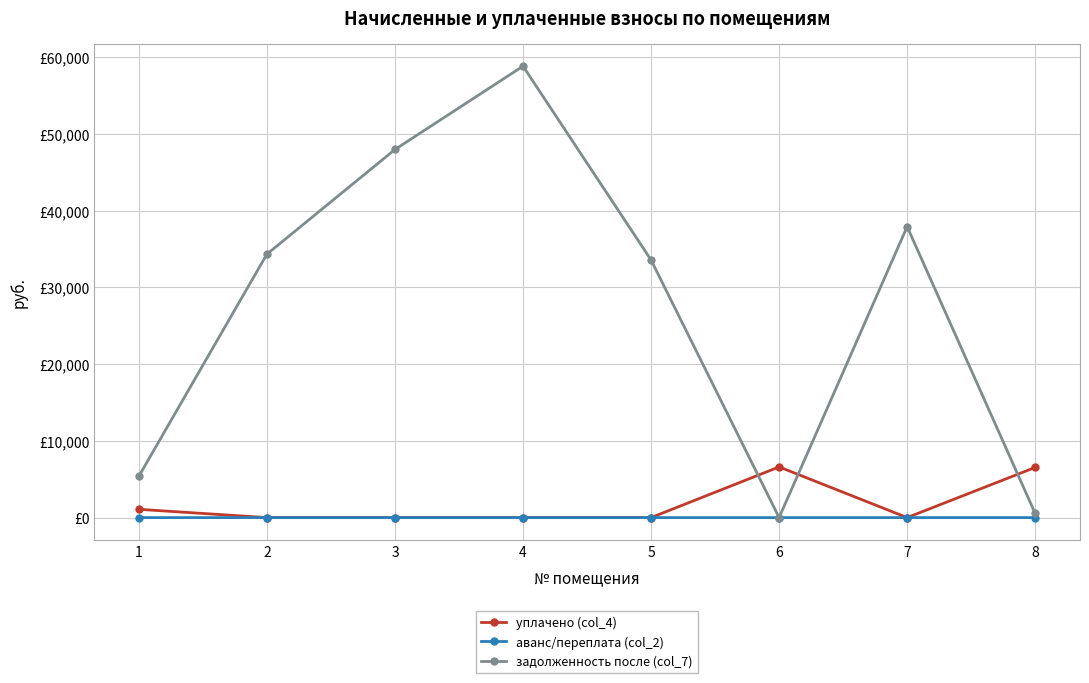

Does the chart have visible grid lines?

Yes